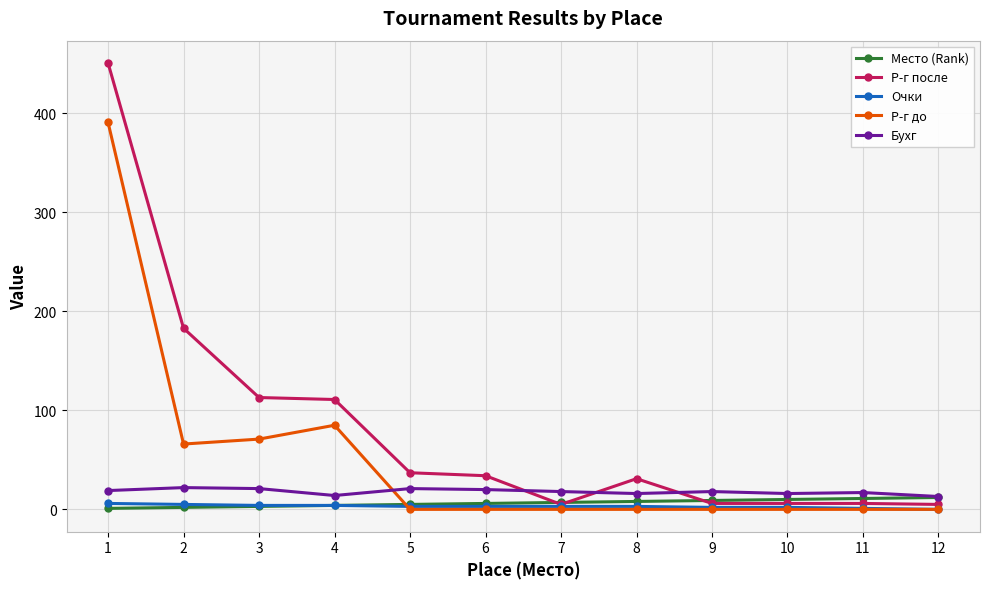

Is the value of Бухг at 11 greater than the value of Очки at 11?

Yes